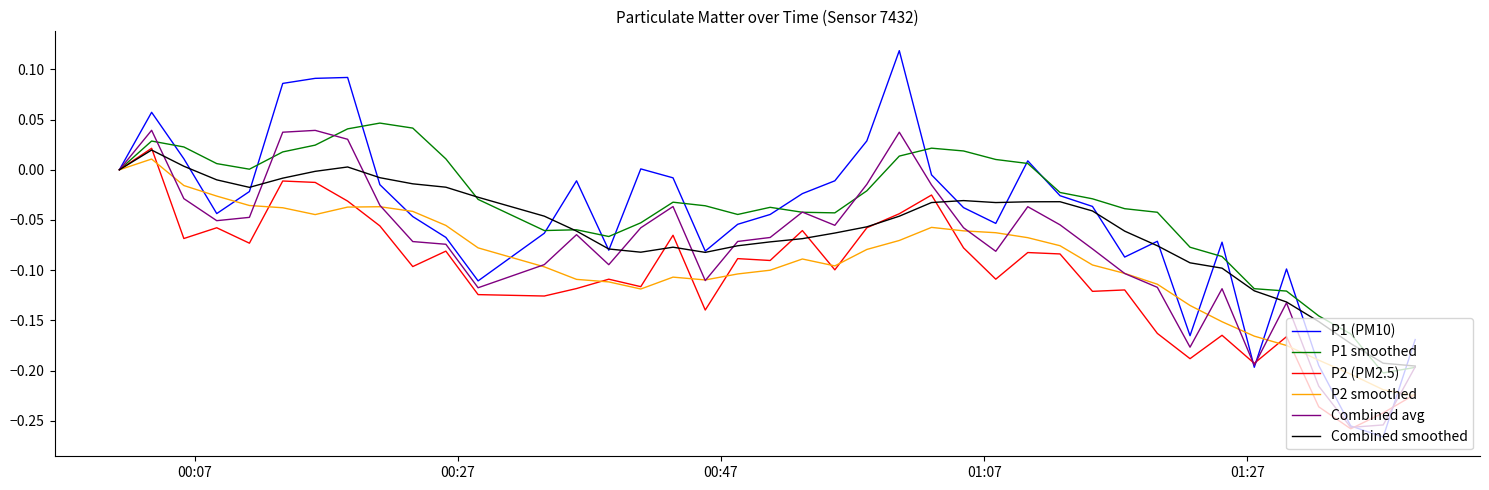

Rank the series by their average value, from highest to lowest.

P1 smoothed, P1 (PM10), Combined smoothed, Combined avg, P2 smoothed, P2 (PM2.5)